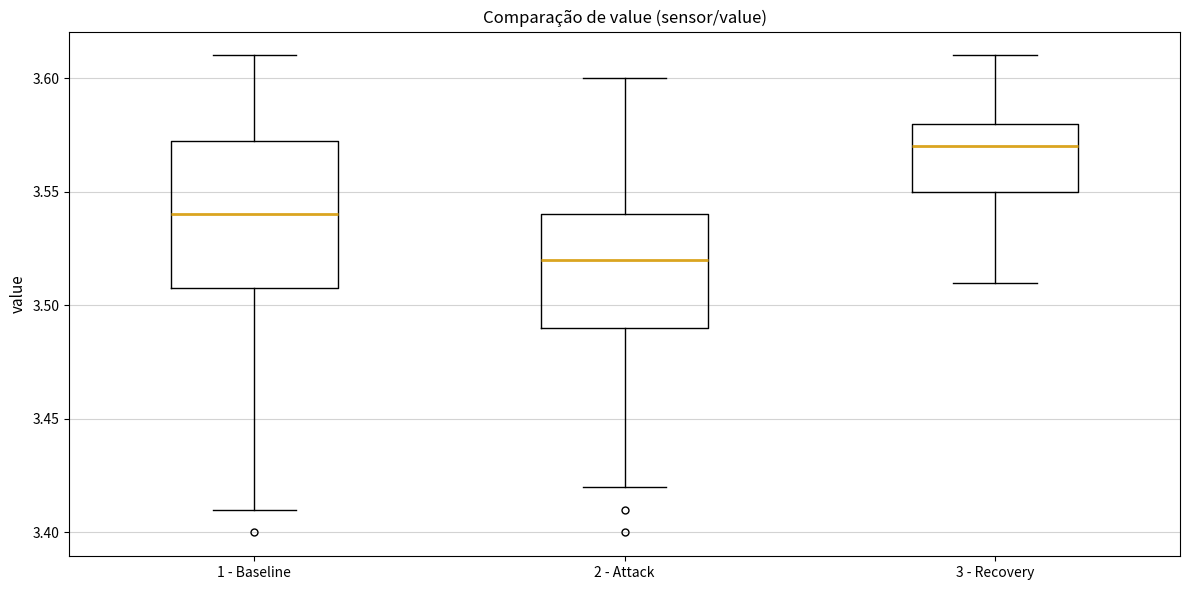

Reading left to right, transcribe this box plot: for each box, give where its median line is, the range the box spans, and where its two whiskers end, as read against the y-axis. The values are not printed on the chart, so give them approximately, as read against the axis.

1 - Baseline: median 3.540, box 3.510 to 3.575, whiskers 3.410 to 3.610
2 - Attack: median 3.520, box 3.490 to 3.540, whiskers 3.420 to 3.600
3 - Recovery: median 3.570, box 3.550 to 3.580, whiskers 3.510 to 3.610